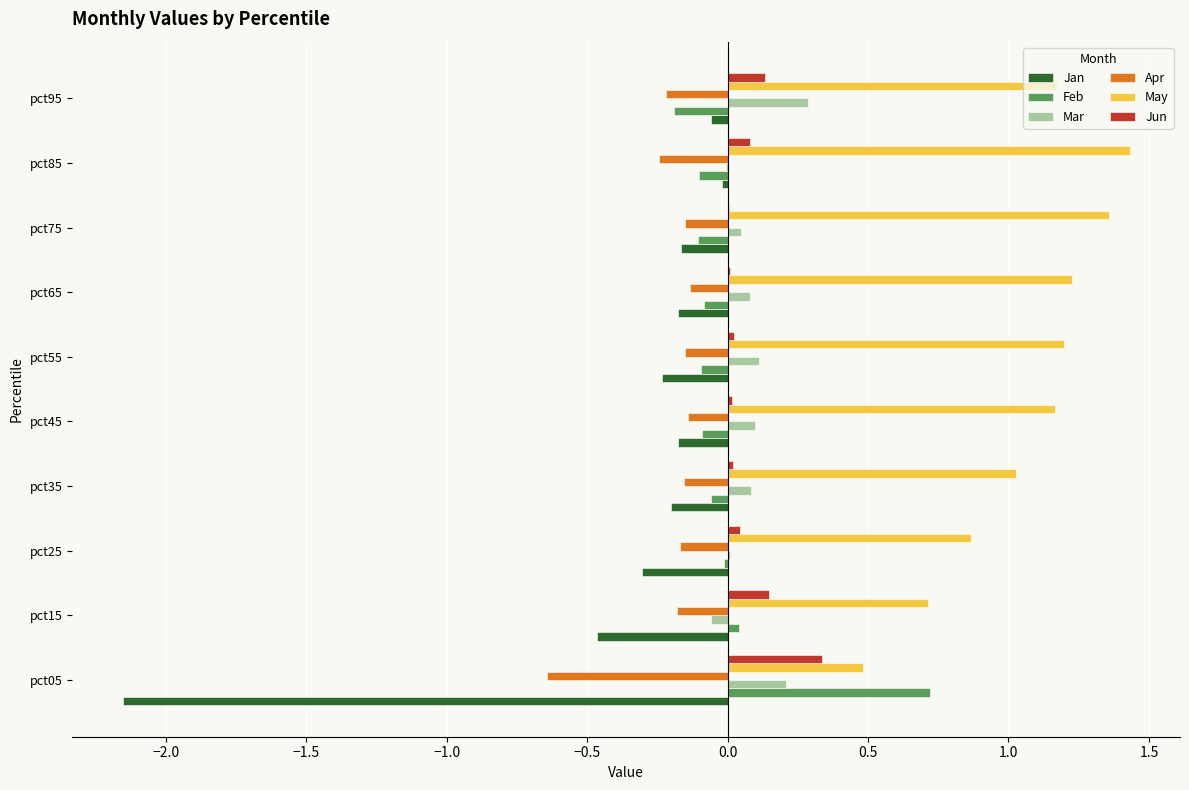

Is the value of Feb at pct05 greater than the value of Jun at pct05?

Yes